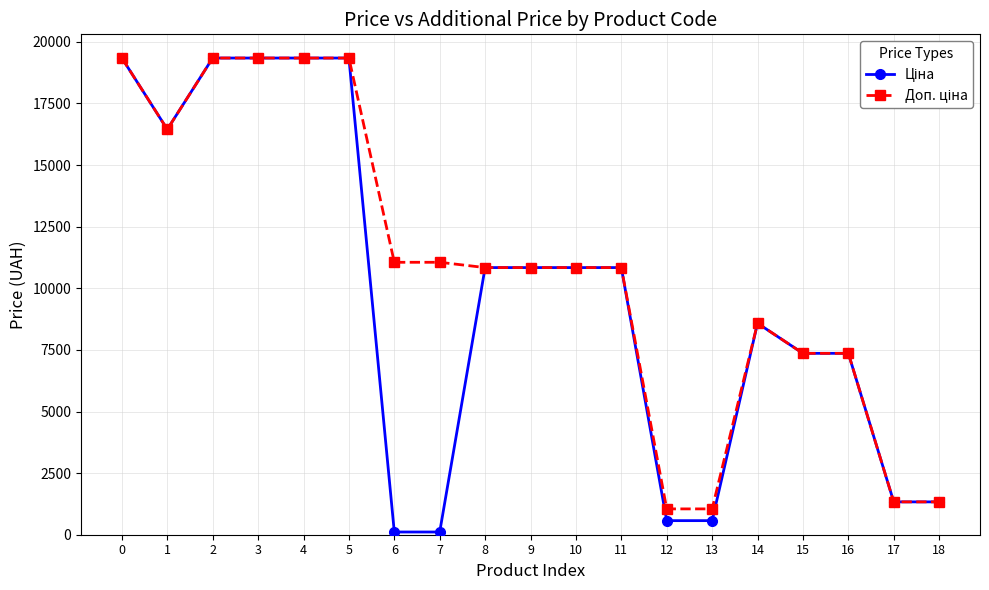

What is the total value across all series at 1?

32896.4